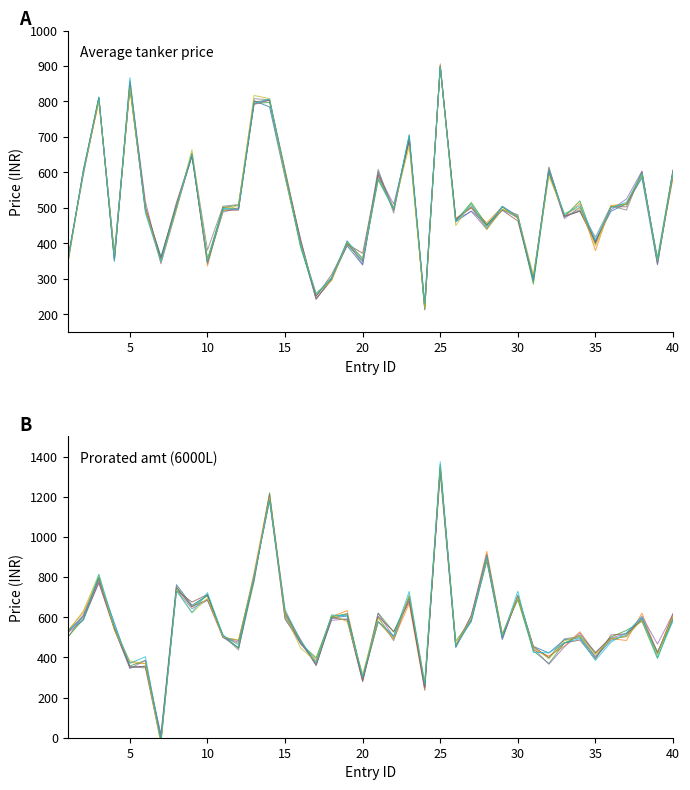

What is the sum of all Prorated amount for 6000 litre tanker values?

22585.3